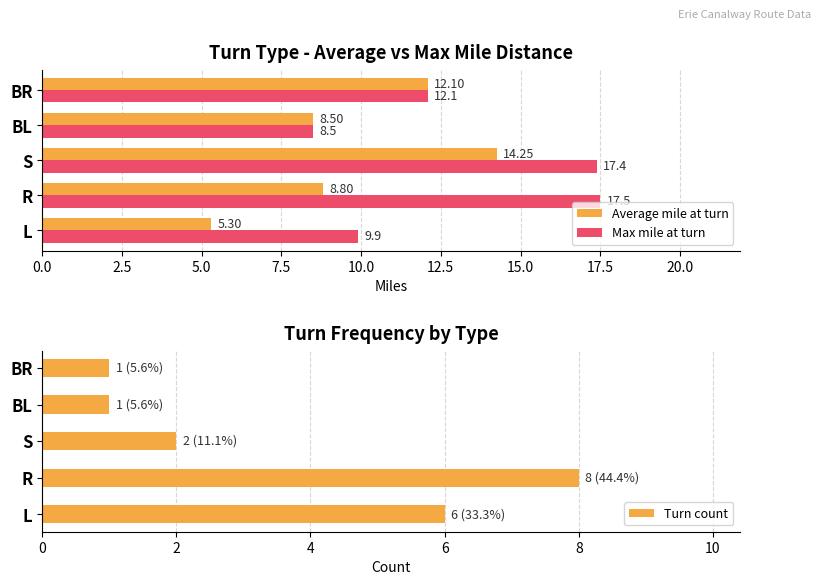

How many Turn count values are between 1 and 6?

4